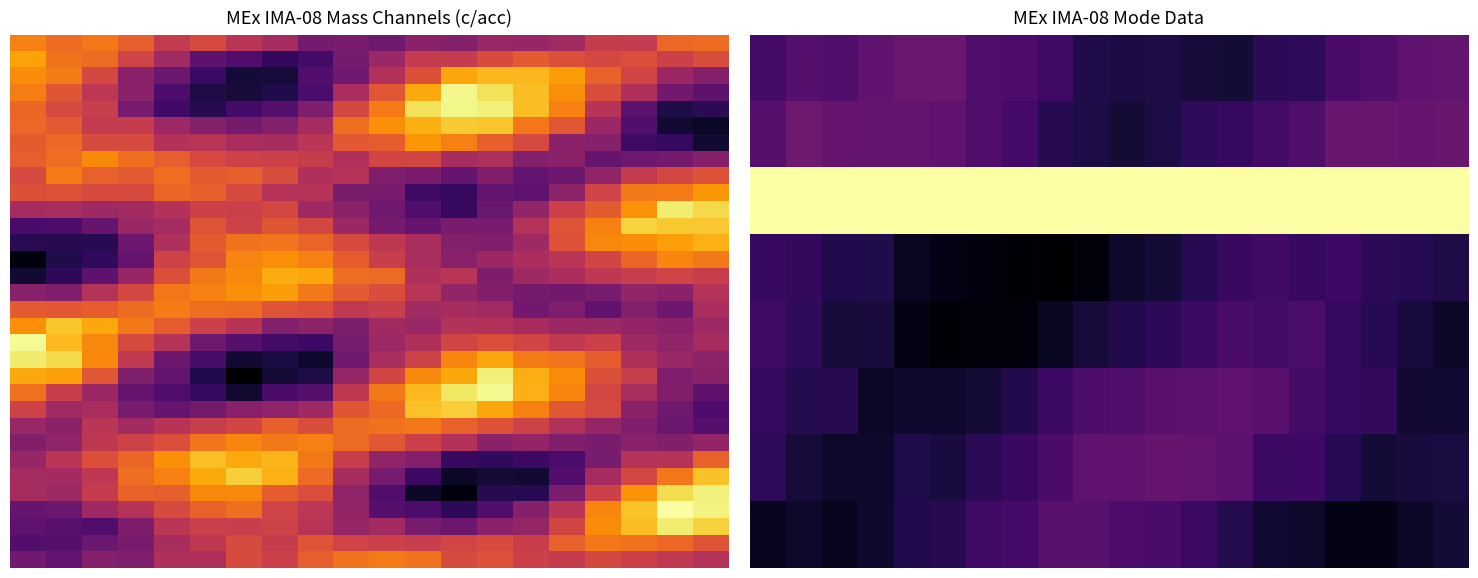

At which category is the sum across all series the highest?

19